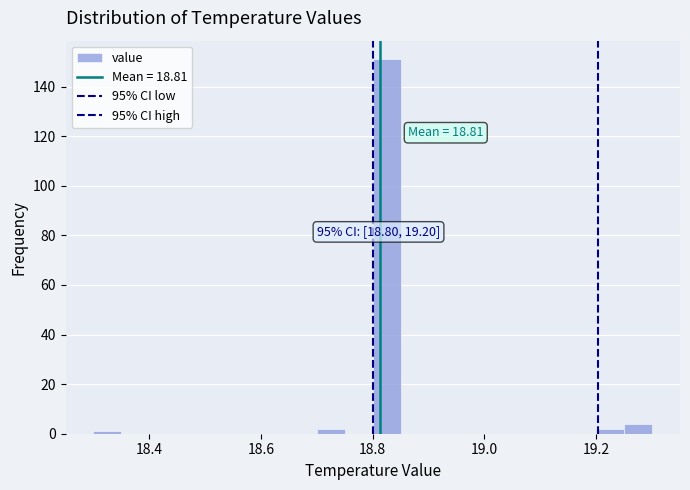

Read against the x-axis, roughly where is the centre of the tallest bar?

18.82